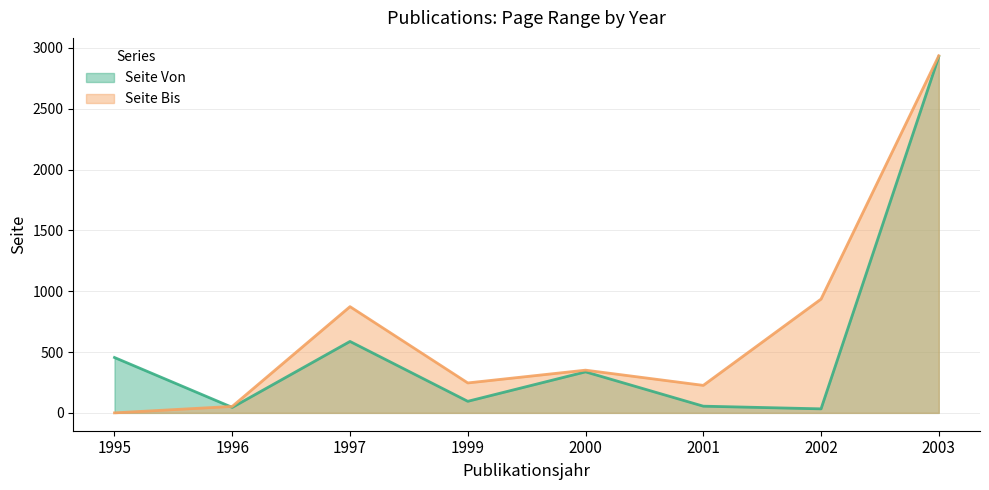

Between 2002 and 2000, which is larger?

2000